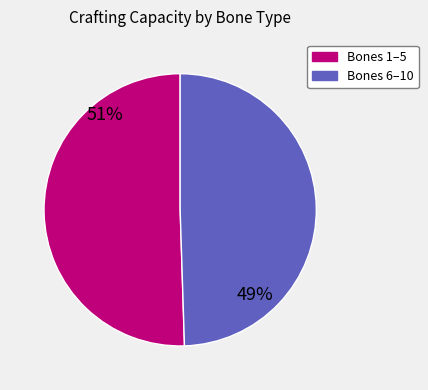

Is there any slice that represents more than half of the pie?

Yes